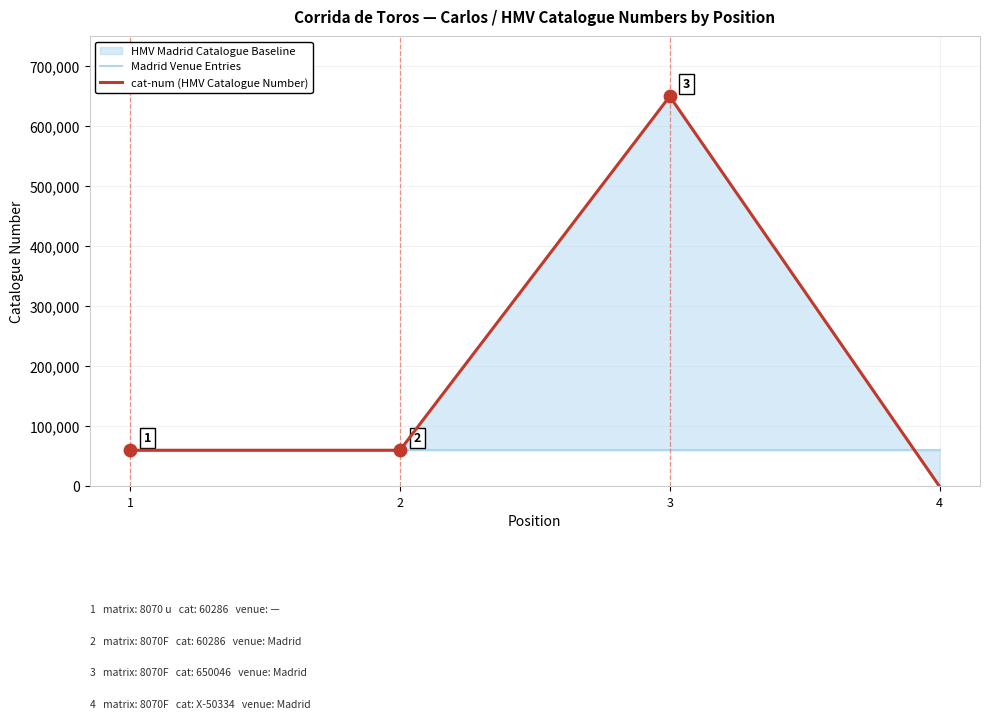

Which series contains the highest Y value?

cat-num (HMV Catalogue Number)